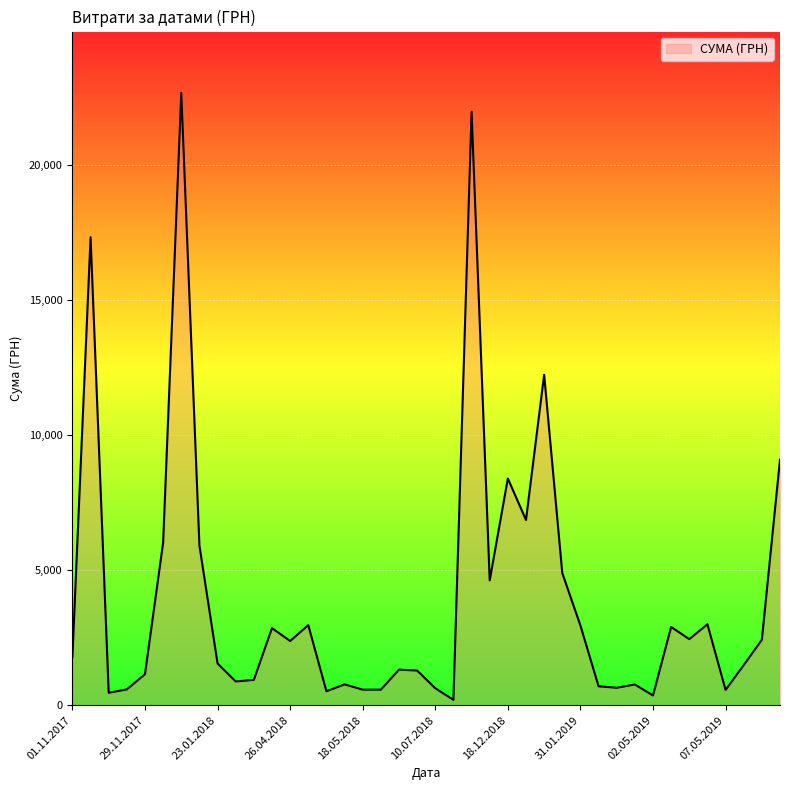

True or false: the data has more than 1 interior local peaks.

True